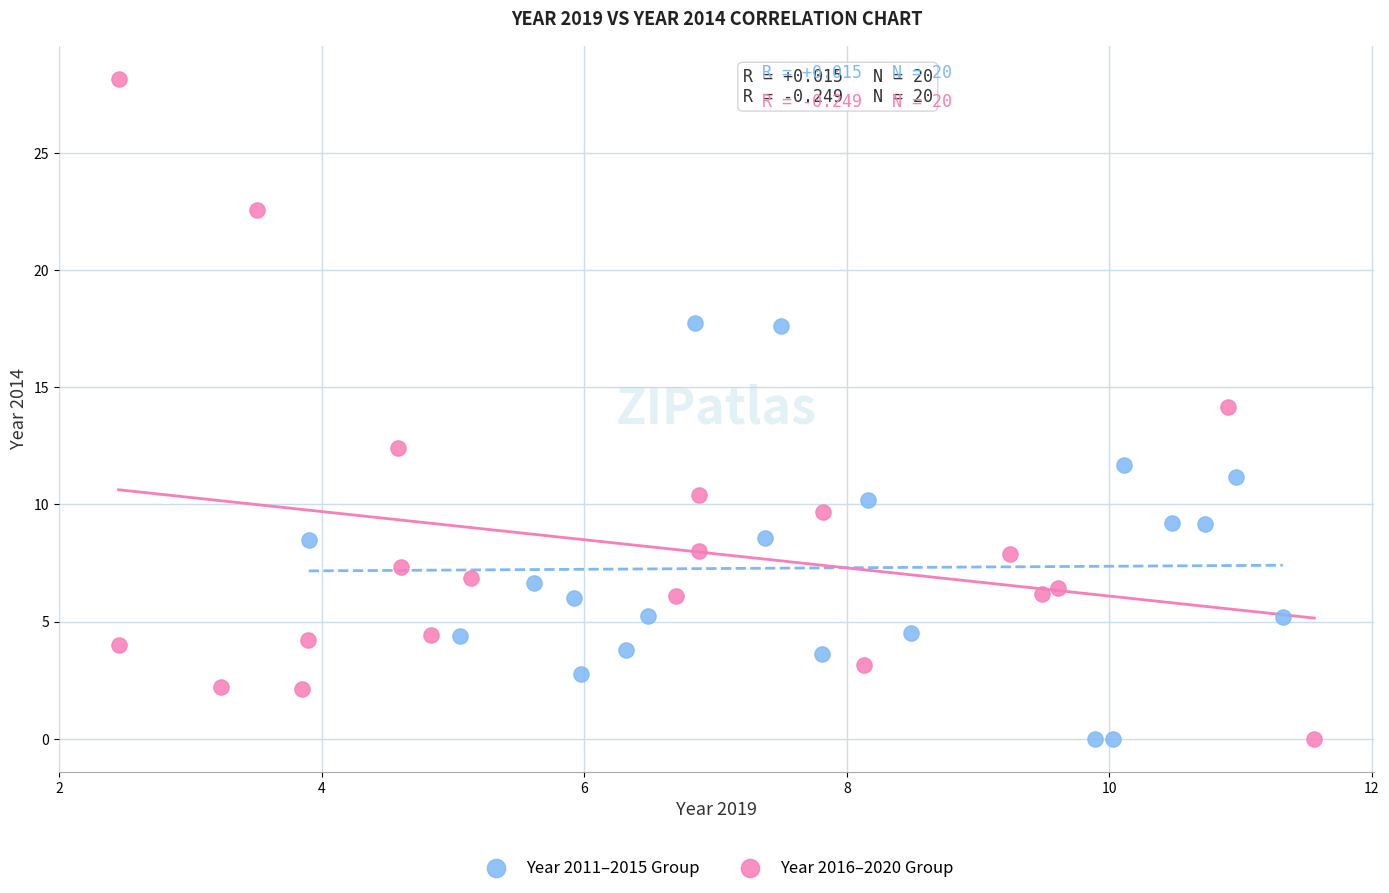

Which series contains the highest Y value?

Year 2016–2020 Group